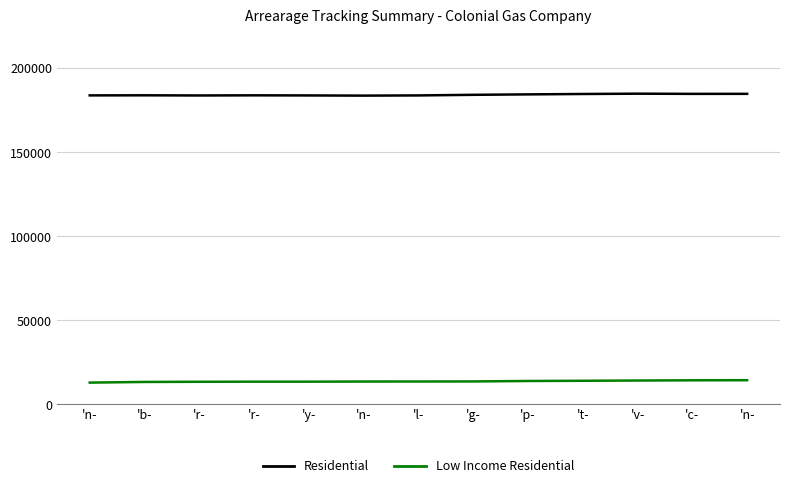

What is the sum of all Low Income Residential values?

178619